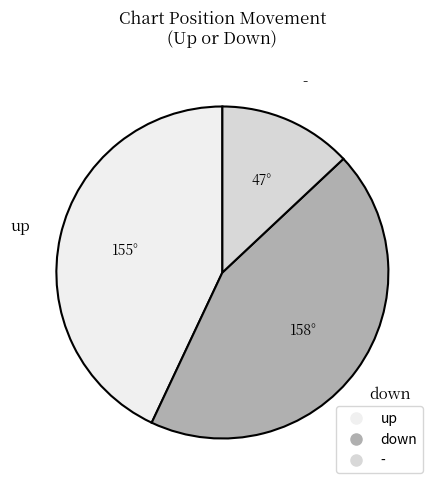

Rank the categories by value from lowest to highest.

-, up, down